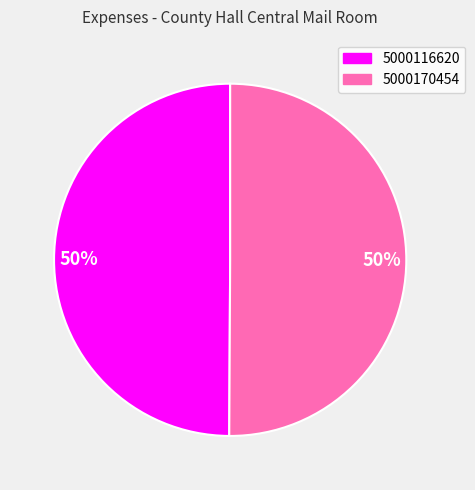

True or false: 5000116620 accounts for 50% of the total.

True